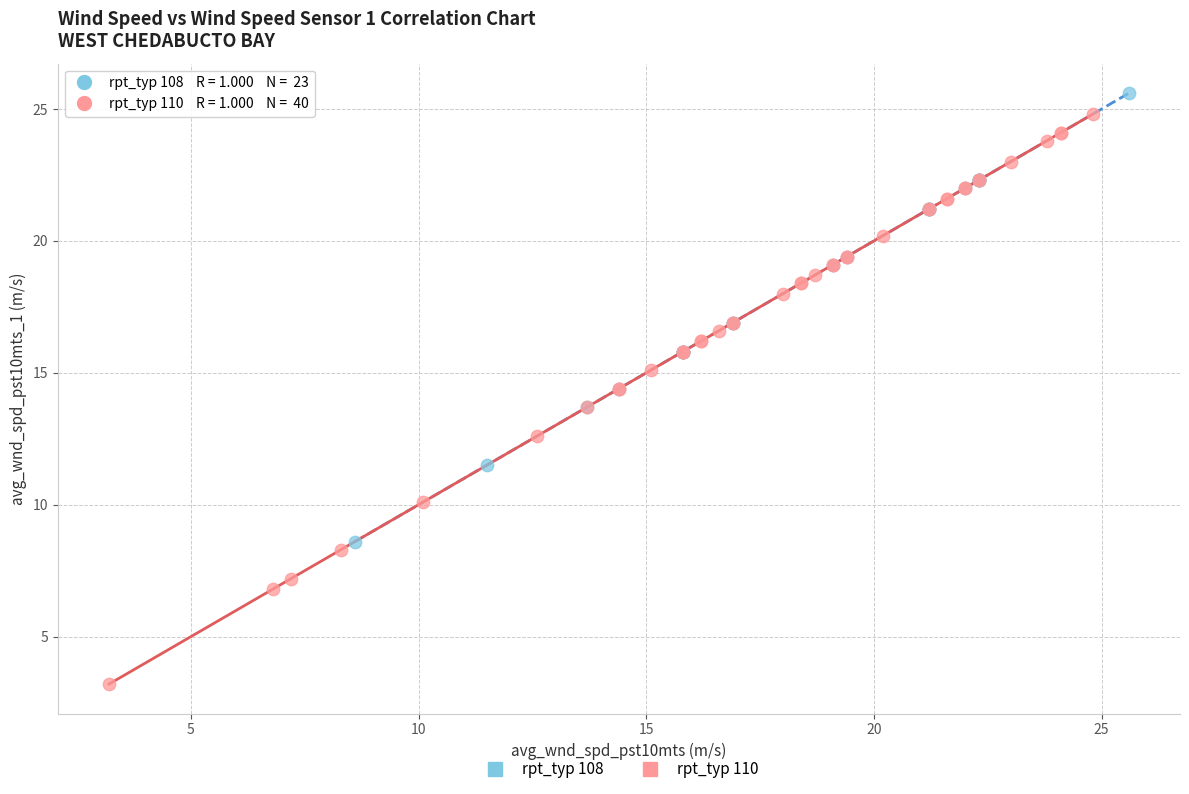

Which series contains the lowest Y value?

rpt_typ 110